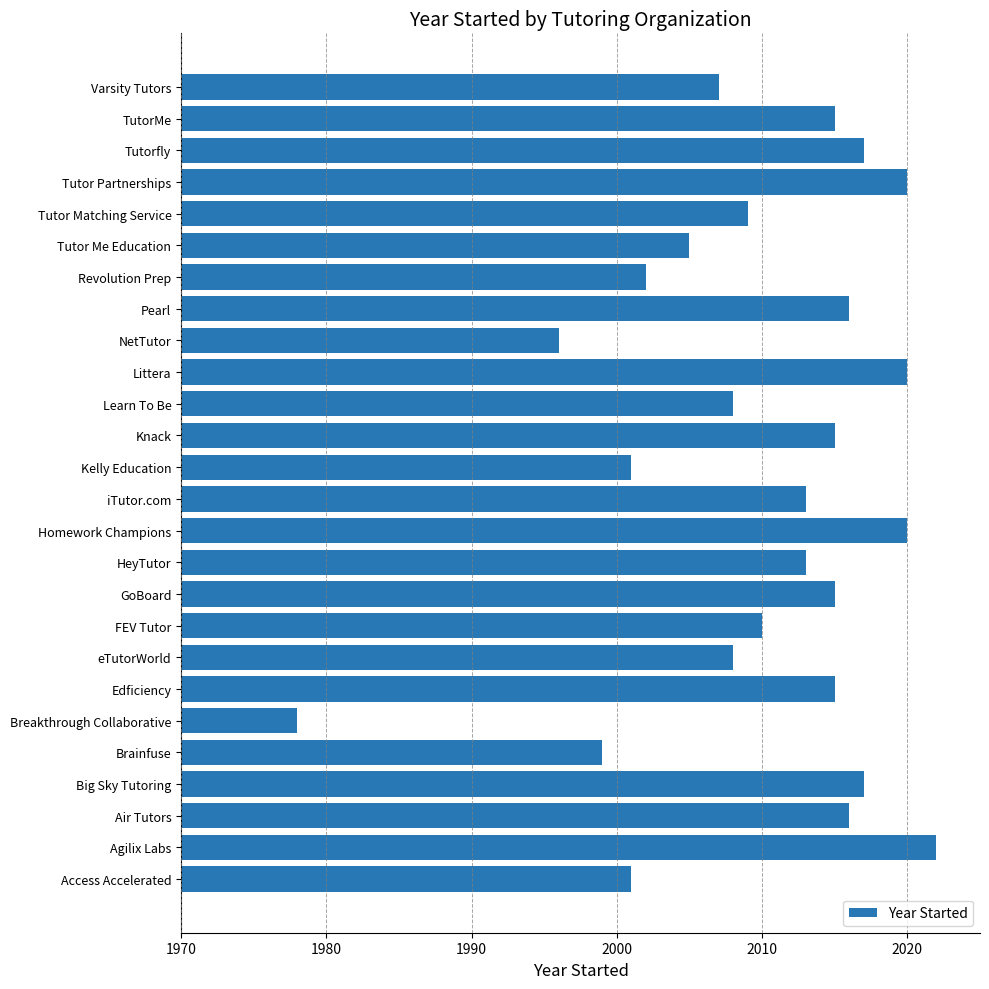

Between Tutor Partnerships and GoBoard, which is larger?

Tutor Partnerships